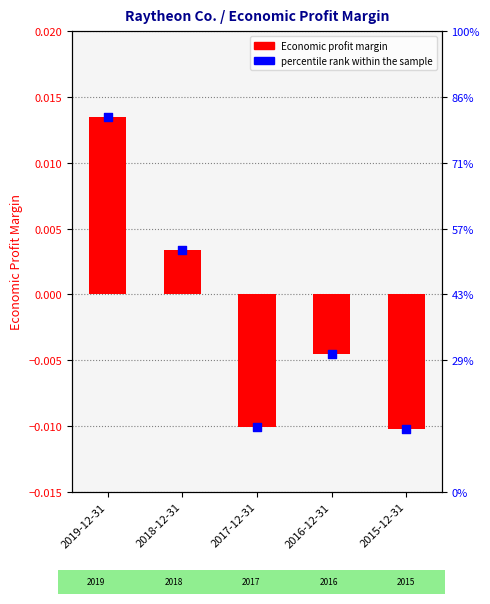

Which series reaches the maximum Y coordinate?

Economic profit margin